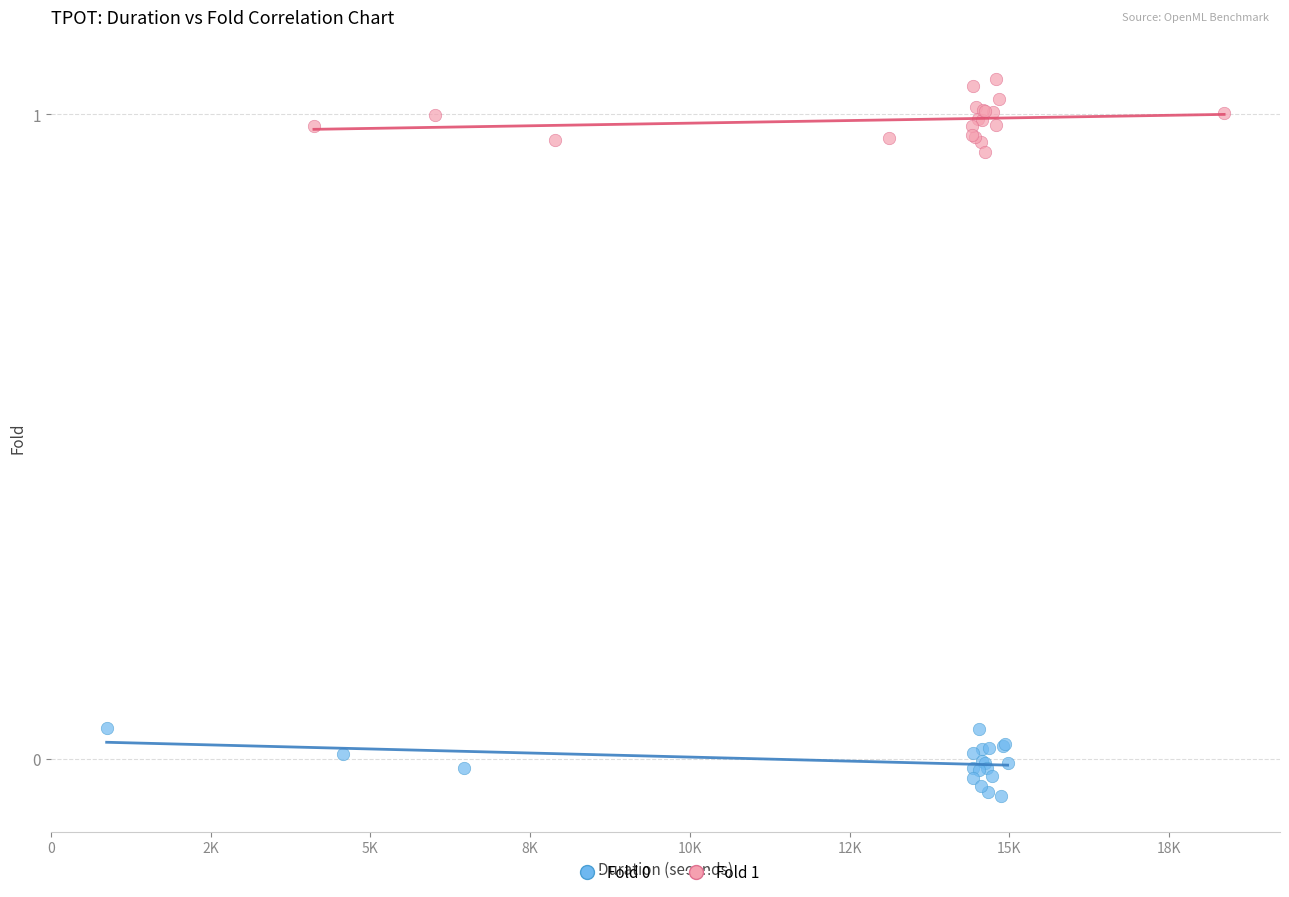

Which series contains the highest Y value?

Fold 1